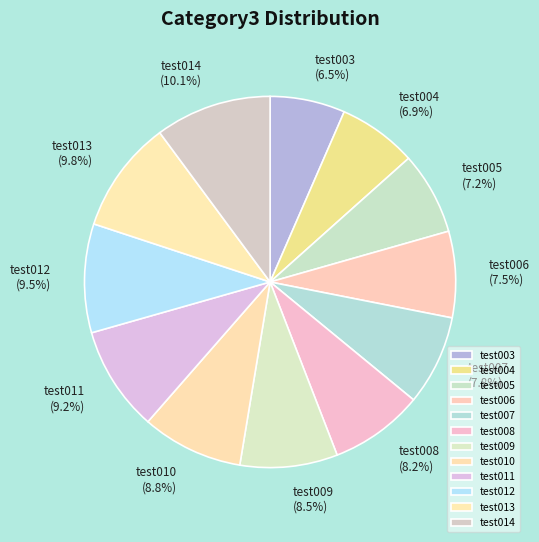

Combined, do test010 and test009 account for over 50%?

No